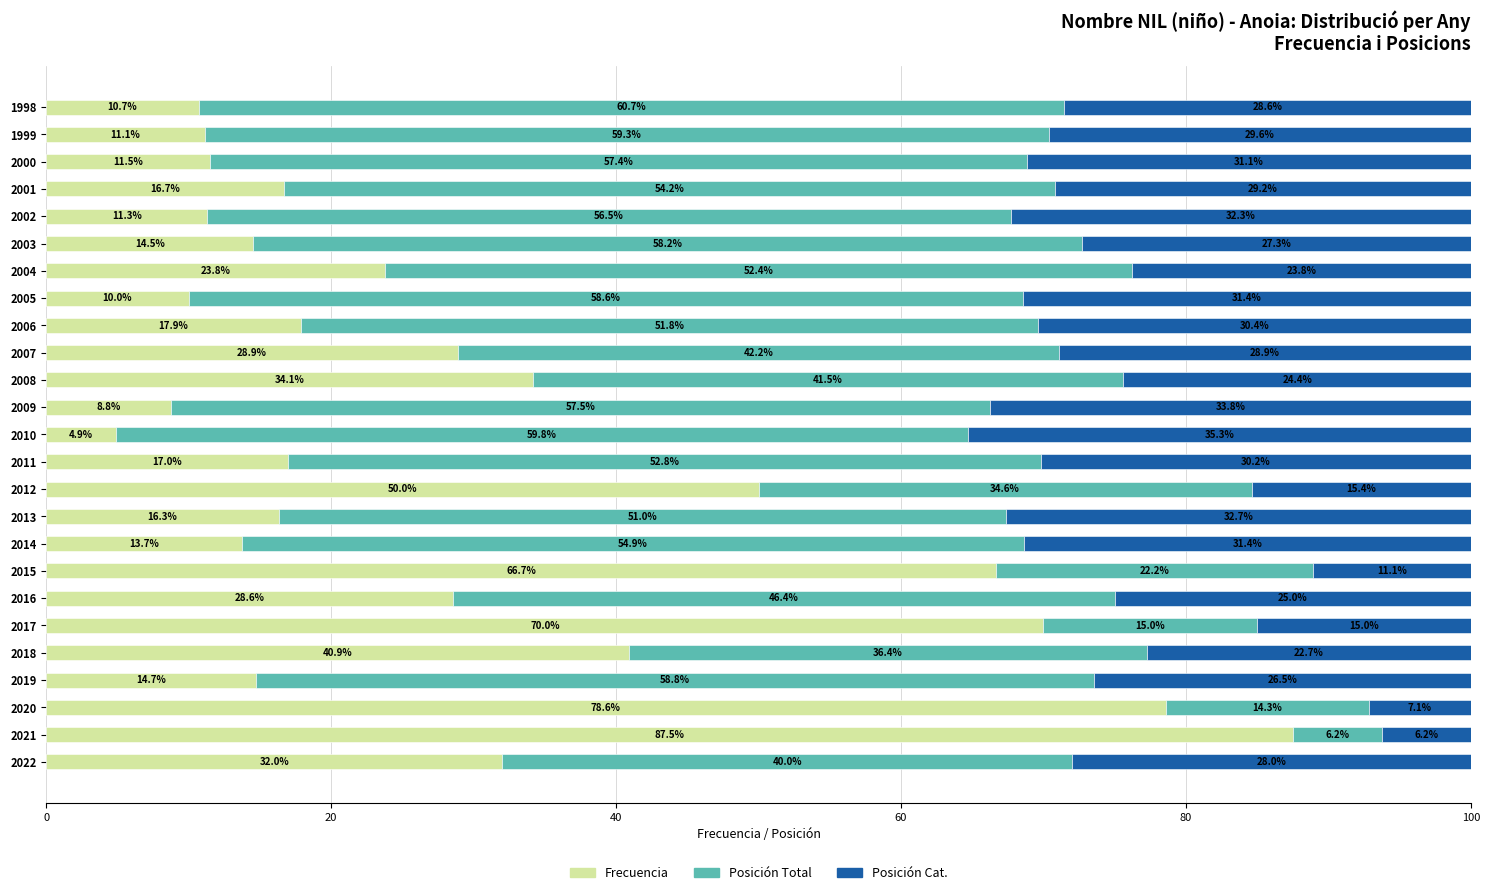

The Frecuencia series shows 21.1 at 2018. True or false?

False